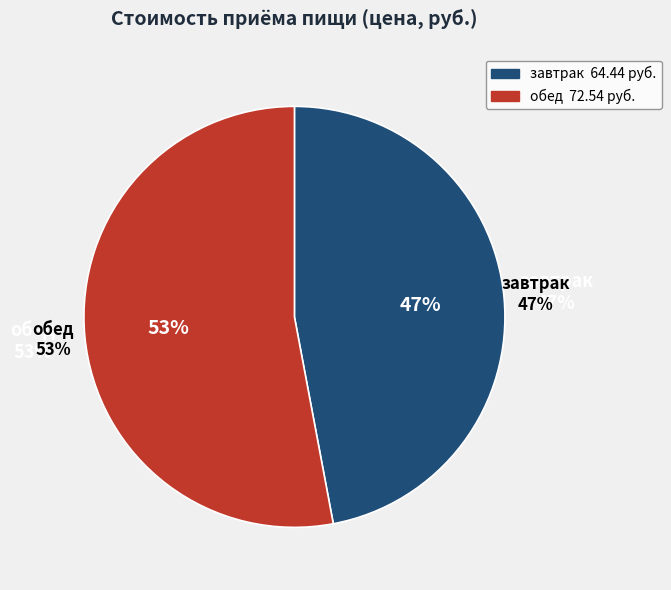

Does обед account for over 50% of the chart?

Yes